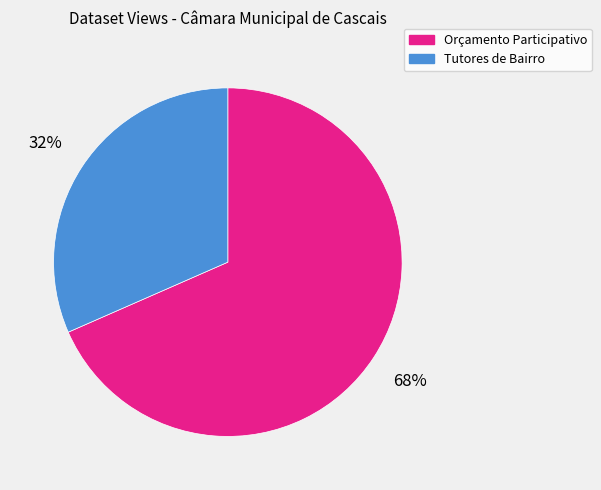

Is there any slice that represents more than half of the pie?

Yes